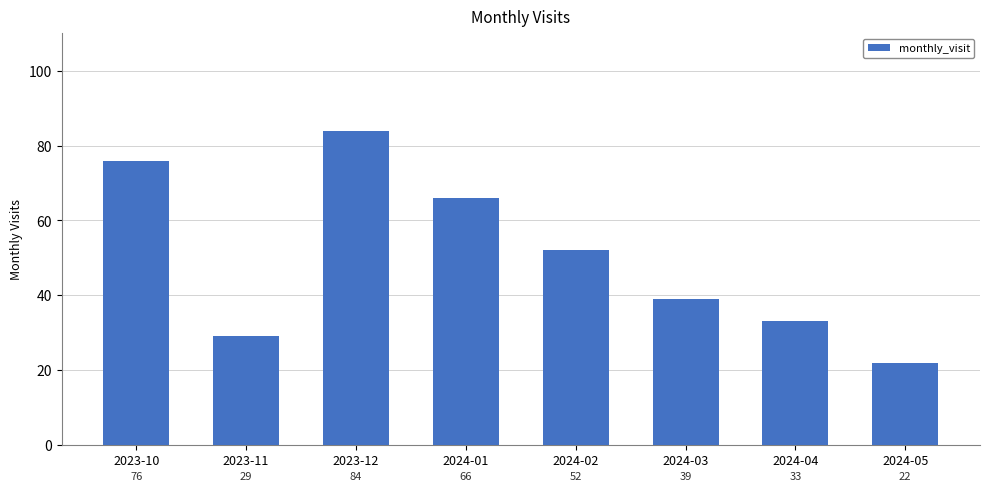

What is the value of the 3rd bar from the left?

84